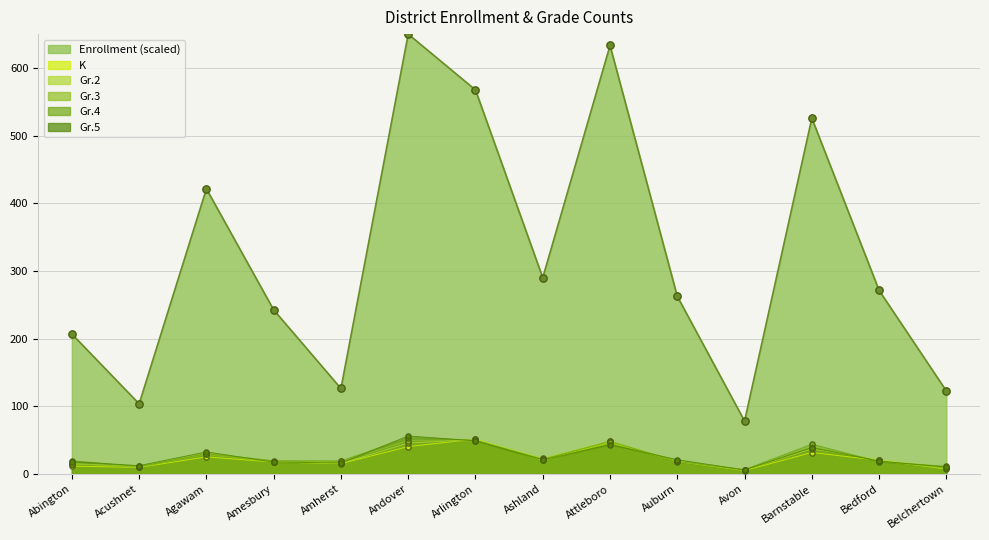

Which series has the widest spread of Y values?

Enrollment